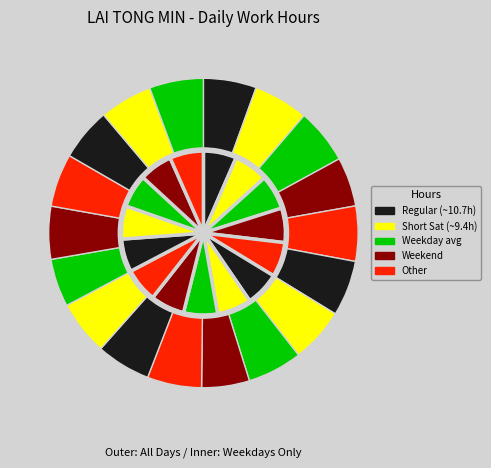

Do Wed (26) and Fri (28) together represent more than half of the pie?

No